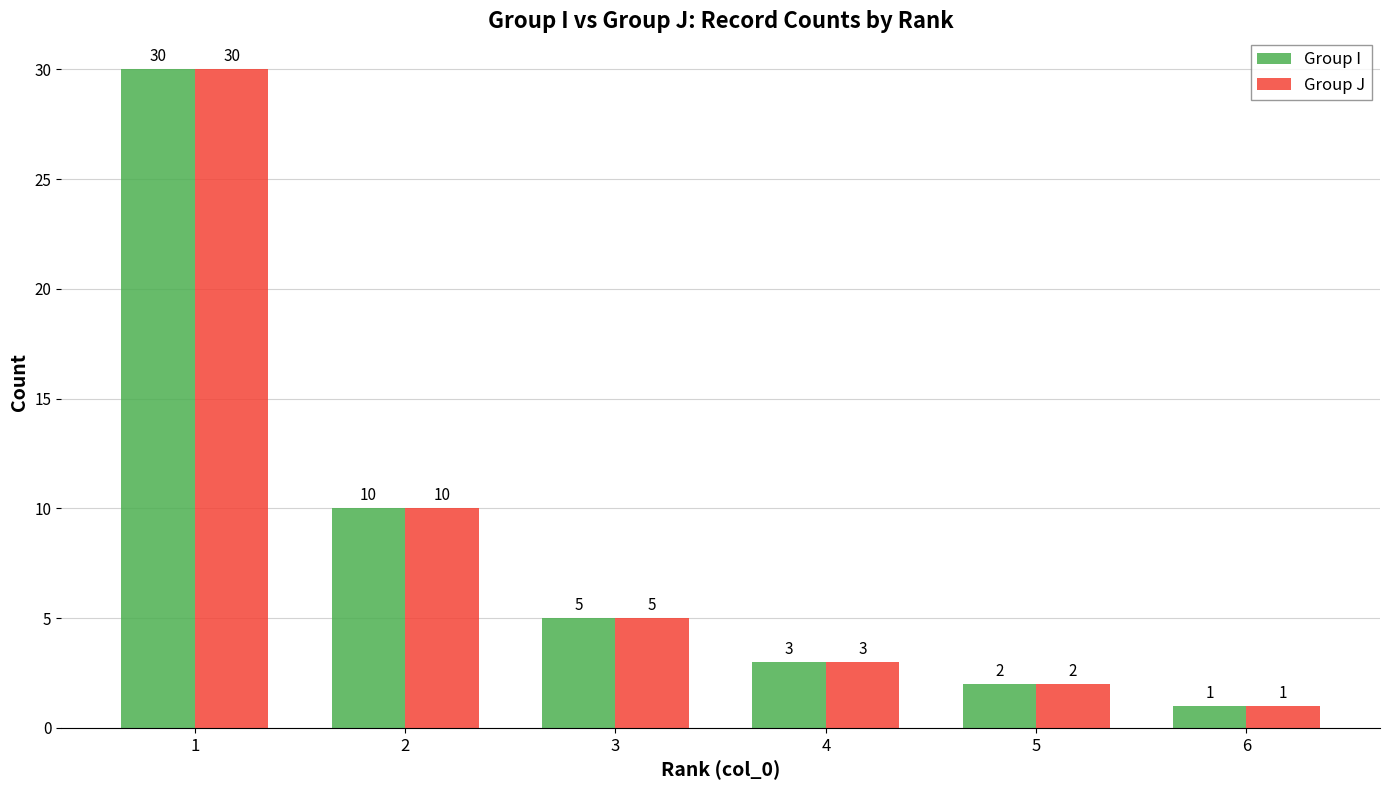

What is the difference between the maximum and minimum values in the Group J series?

29